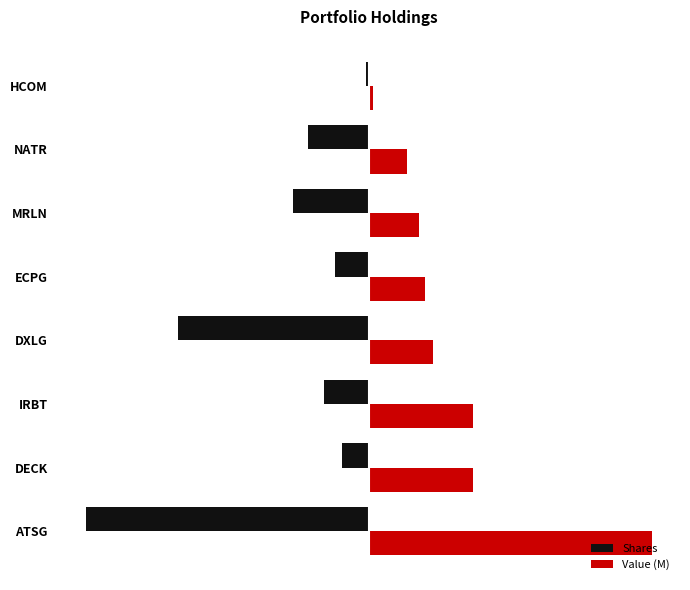

How many data points does each series have?

8